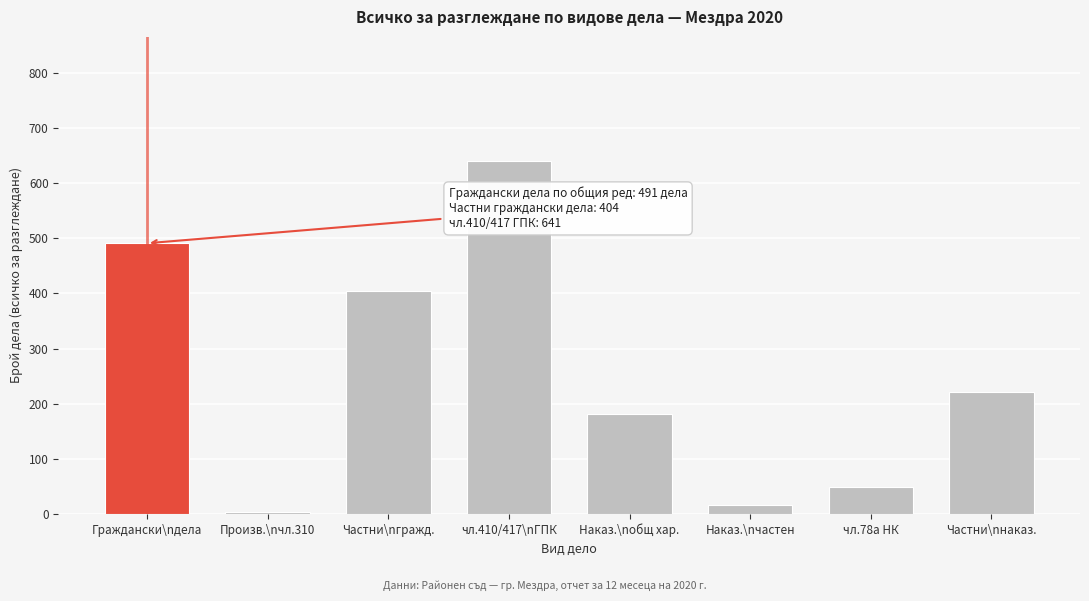

Reading left to right, transcribe all the data shown in this chart.

491	3	404	641	181	17	49	222